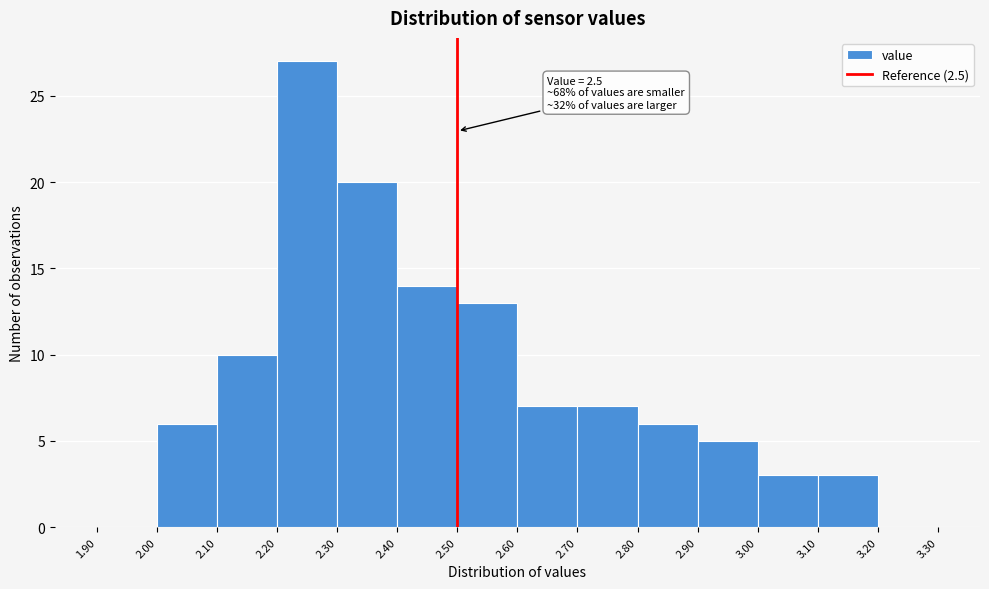

Which range on the x-axis has the tallest bar?

2.20 to 2.30